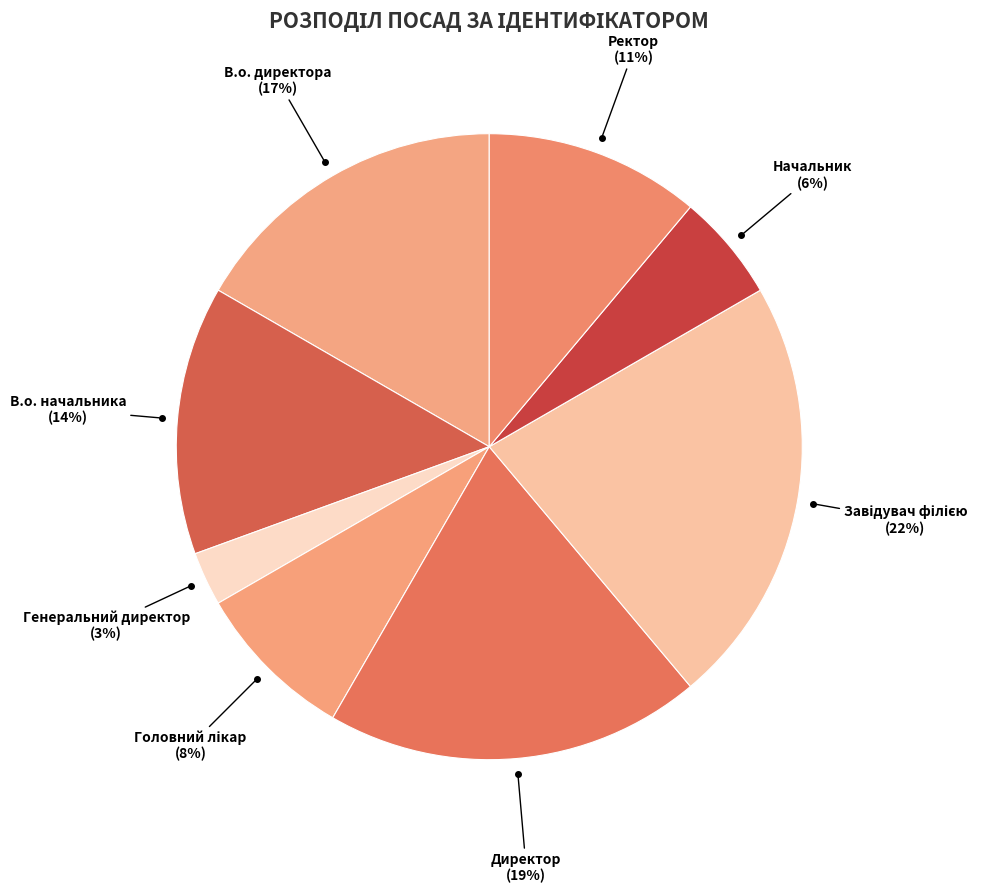

The Директор slice represents 19% of the pie. True or false?

True